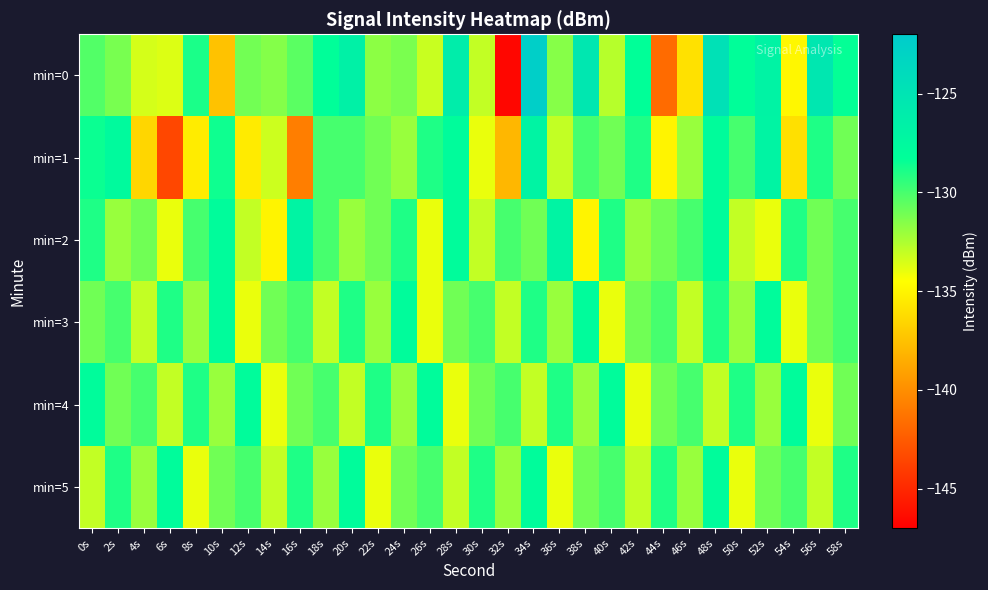

What is the spread (max minus min) of values at 28s?

7.9